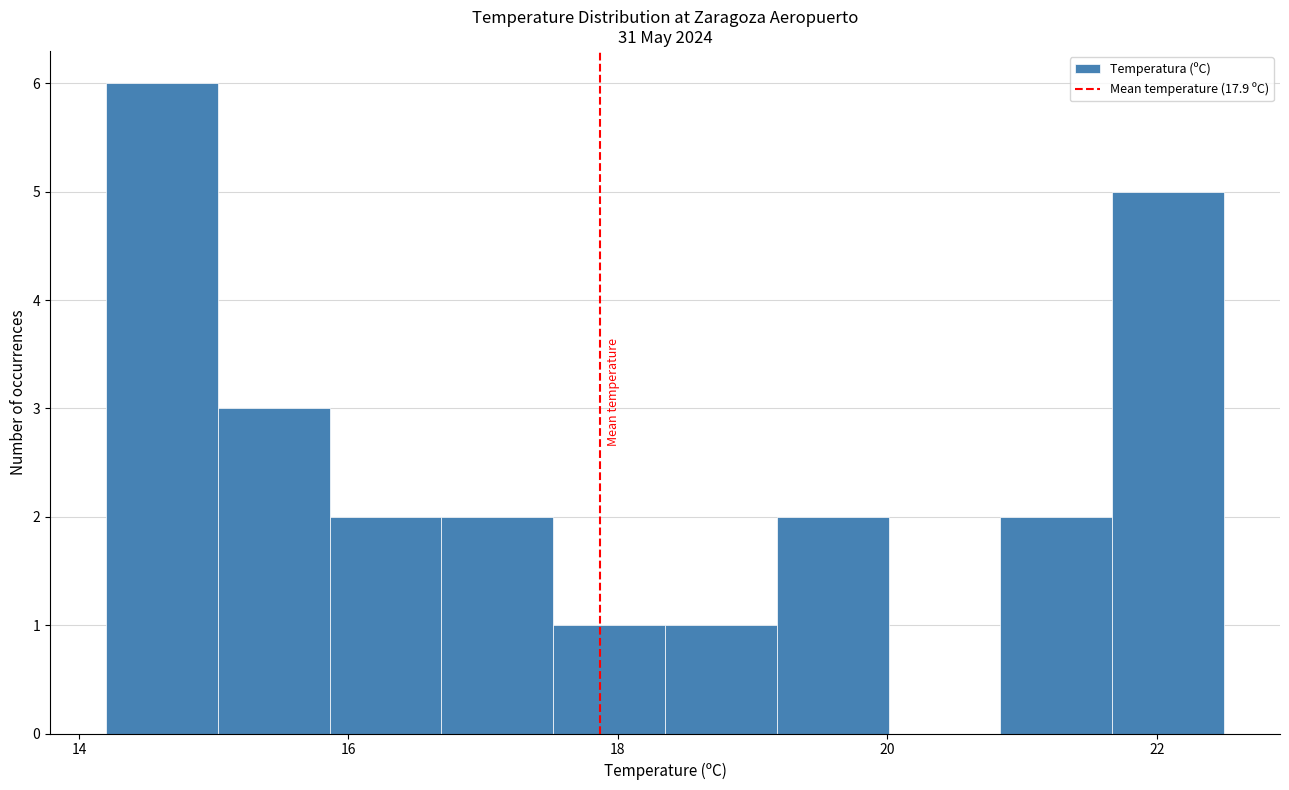

What is the height of the bar covering 19.2 to 20.0 on the x-axis? Neither the bar edges nor the heights are printed on the chart, so give them approximately, as read against the axes.

2